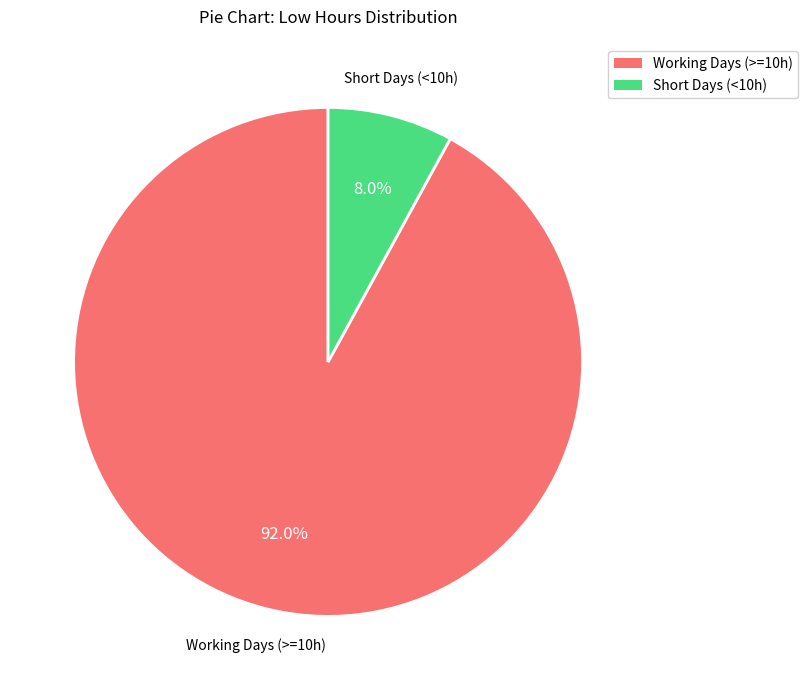

Is there a majority slice in this chart?

Yes